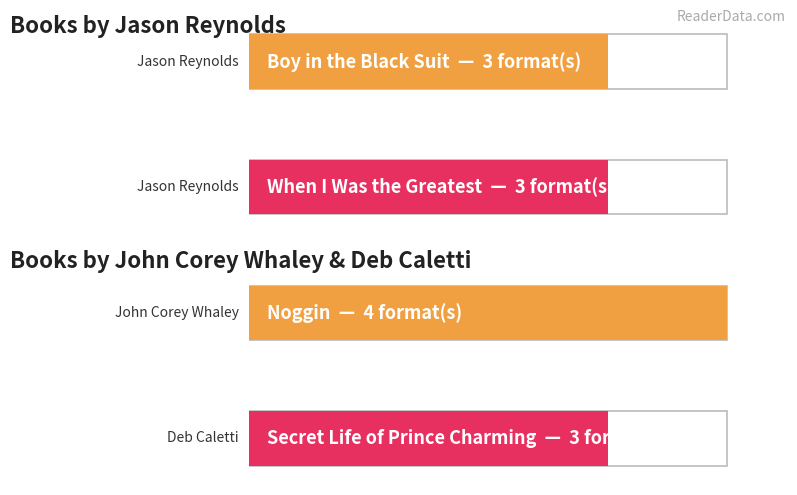

Reading right to left, transcribe all the data shown in this chart.

Deb Caletti=3	John Corey Whaley=4	Jason Reynolds=3	Jason Reynolds=3